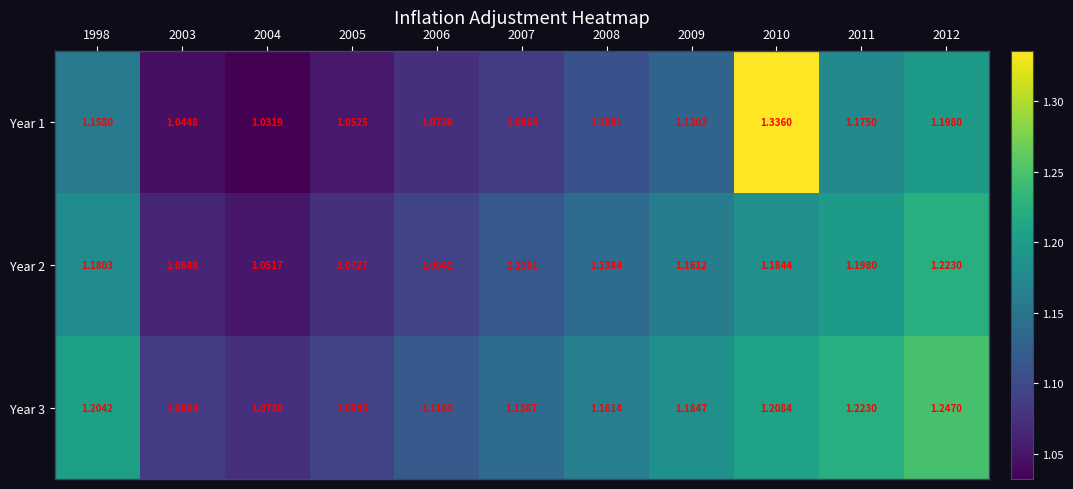

At which category is the sum across all series the highest?

2010